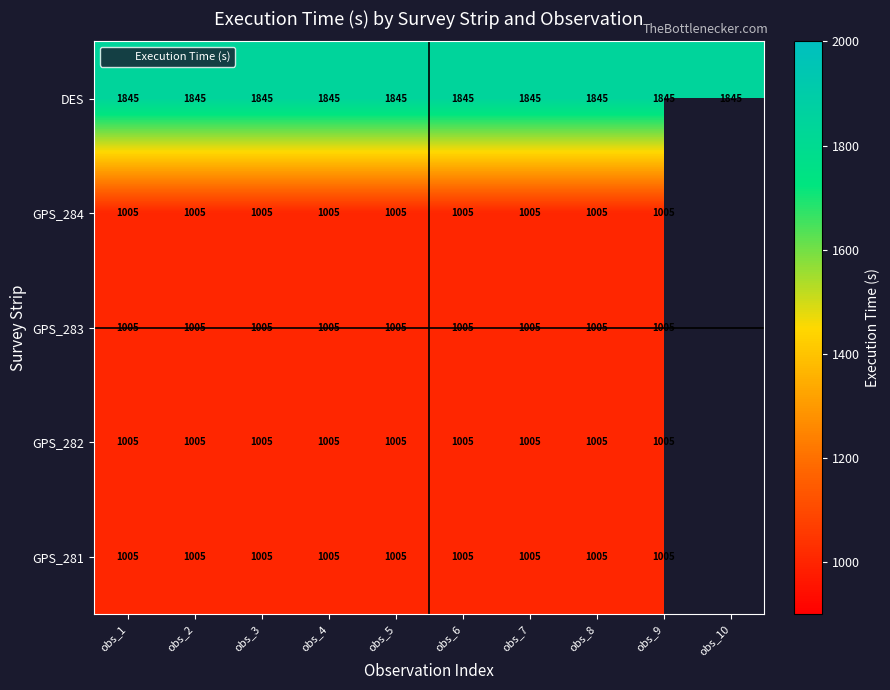

Which label corresponds to the largest value in the chart?

obs_1